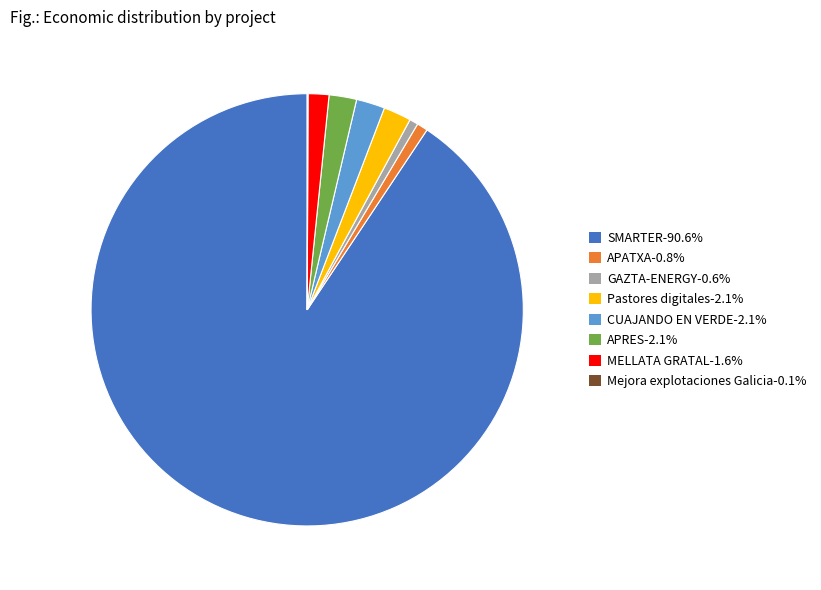

The Pastores digitales slice represents 2% of the pie. True or false?

True